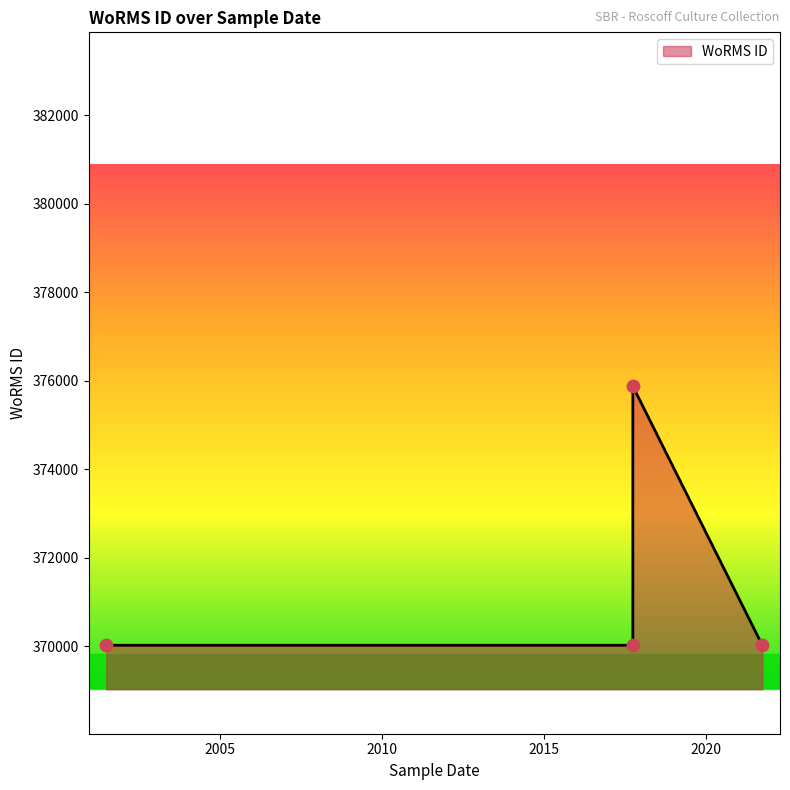

What is the change in value from 25-06-2001 to 01-10-2017?

+5855